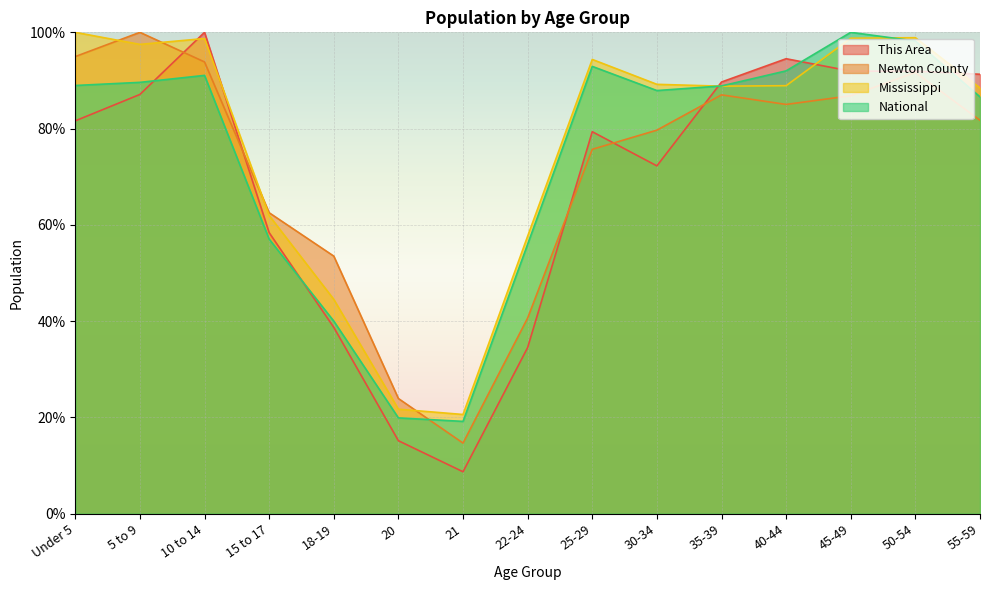

Reading right to left, transcribe all the data shown in this chart.

This Area: 55-59=91.3	50-54=91.9	45-49=91.9	40-44=94.5	35-39=89.7	30-34=72.3	25-29=79.4	22-24=34.5	21=8.7	20=15.2	18-19=38.7	15 to 17=58.4	10 to 14=100.0	5 to 9=87.1	Under 5=81.6
Newton County: 55-59=81.7	50-54=91.7	45-49=86.8	40-44=85.0	35-39=87.0	30-34=79.7	25-29=75.7	22-24=40.6	21=14.7	20=23.9	18-19=53.5	15 to 17=62.5	10 to 14=93.8	5 to 9=100.0	Under 5=95.0
Mississippi: 55-59=88.4	50-54=98.9	45-49=98.8	40-44=88.9	35-39=88.8	30-34=89.2	25-29=94.4	22-24=57.7	21=20.6	20=21.7	18-19=44.5	15 to 17=61.9	10 to 14=98.7	5 to 9=97.5	Under 5=100.0
National: 55-59=86.6	50-54=98.2	45-49=100.0	40-44=92.0	35-39=88.9	30-34=87.9	25-29=92.9	22-24=56.0	21=19.2	20=19.9	18-19=40.0	15 to 17=57.0	10 to 14=91.1	5 to 9=89.6	Under 5=89.0